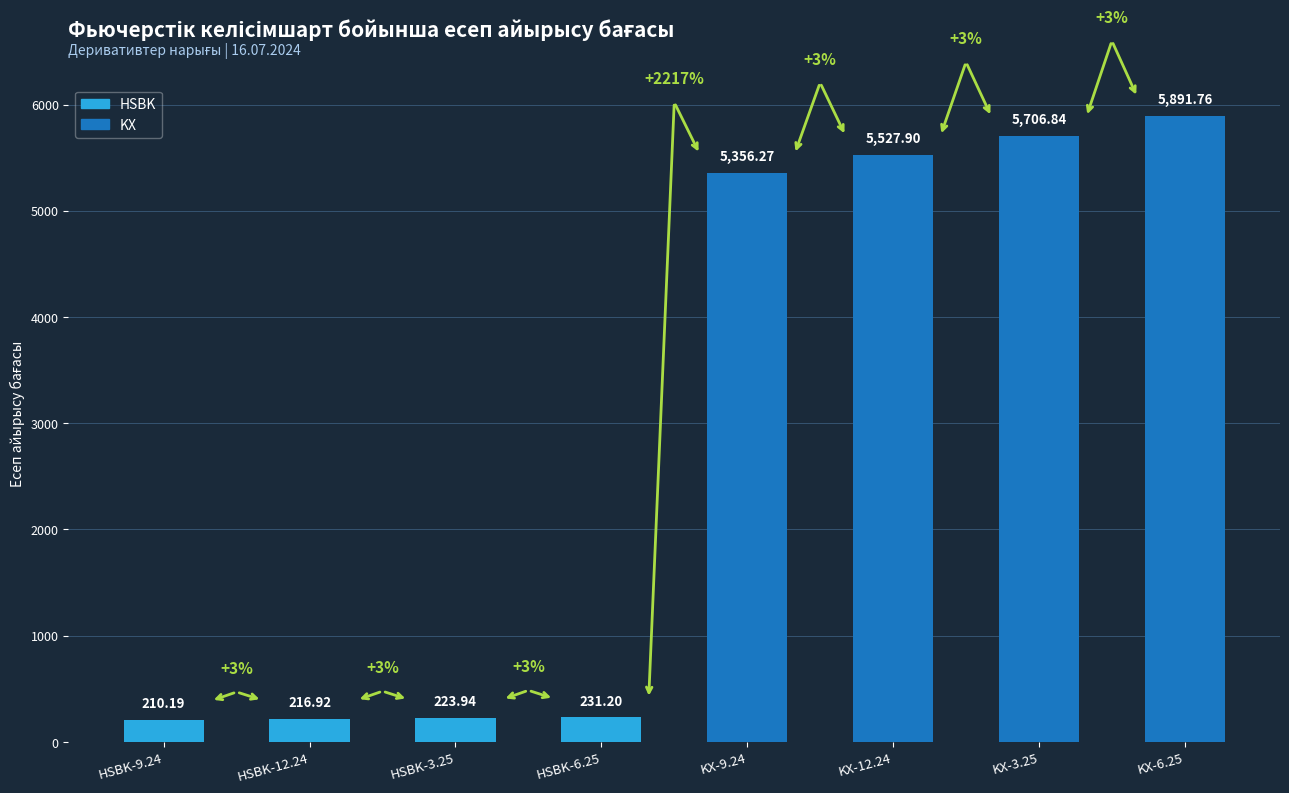

Approximately how many times larger is the value at KX-3.25 compared to KX-6.25?

1.0